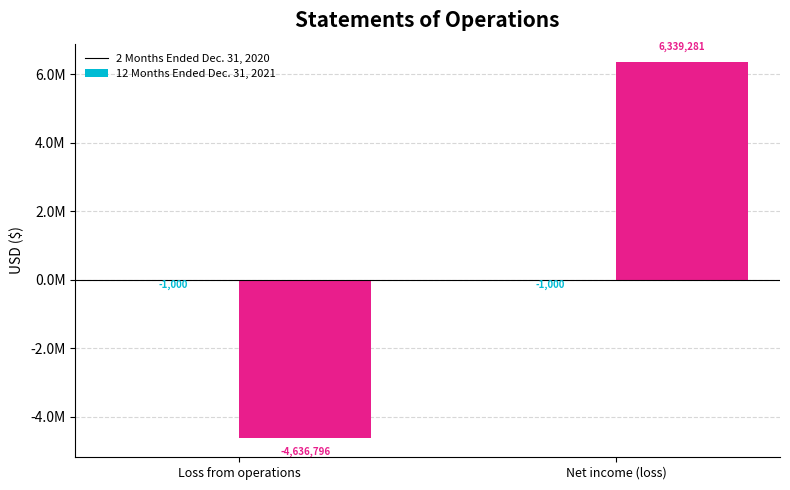

Reading left to right, transcribe all the data shown in this chart.

2 Months Ended Dec. 31, 2020: -1000	-1000
12 Months Ended Dec. 31, 2021: -4636796	6339281